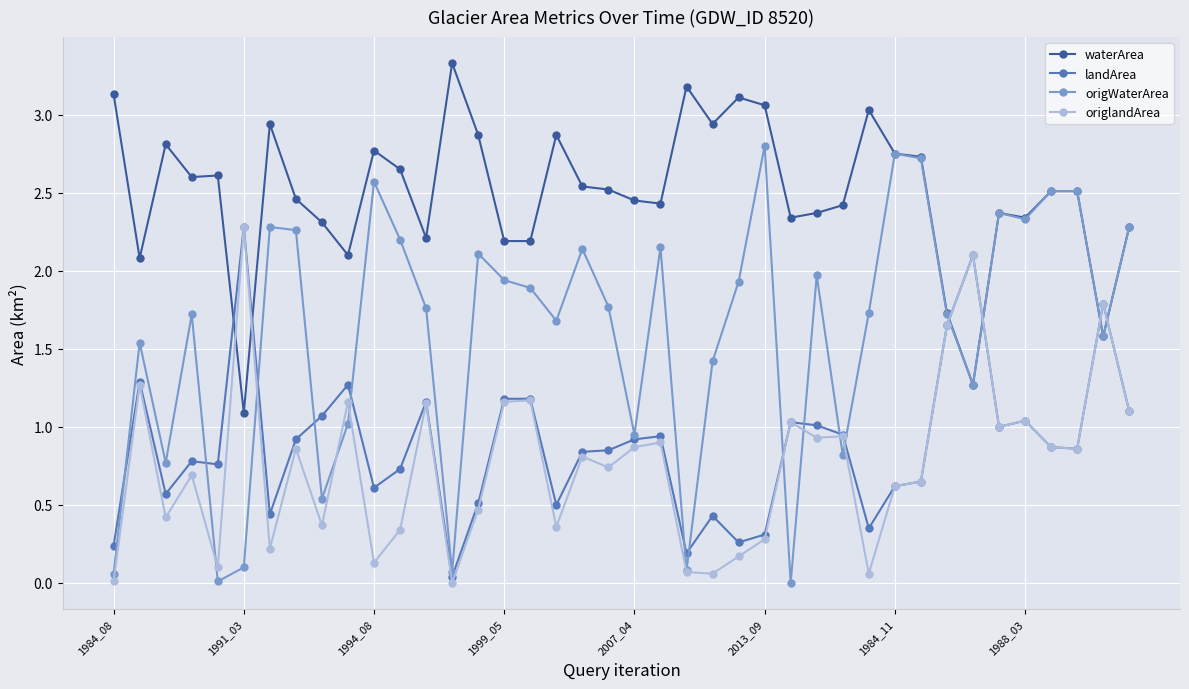

How many times do origlandArea and waterArea cross each other?

6